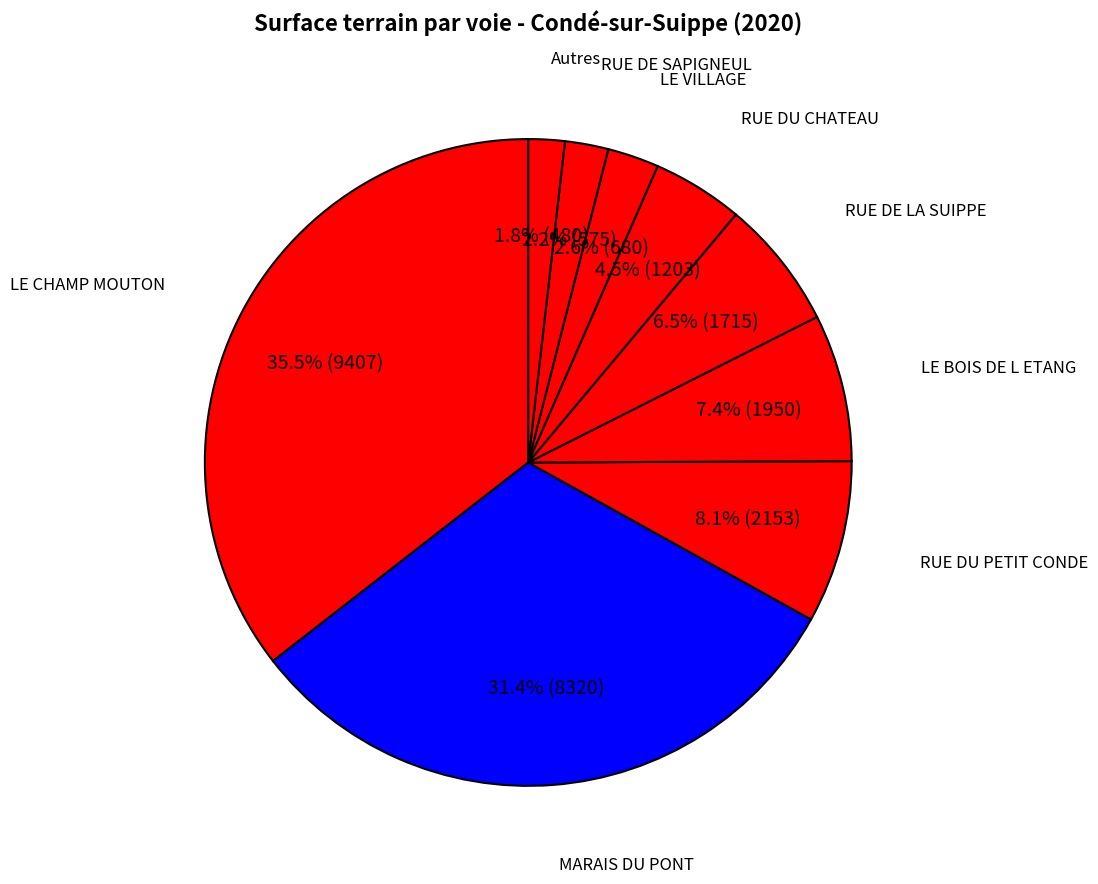

Which slice is the largest?

LE CHAMP MOUTON